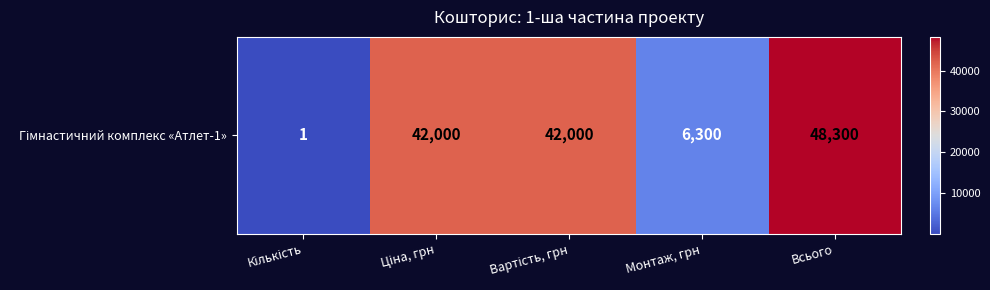

Reading left to right, transcribe all the data shown in this chart.

1	42000	42000	6300	48300